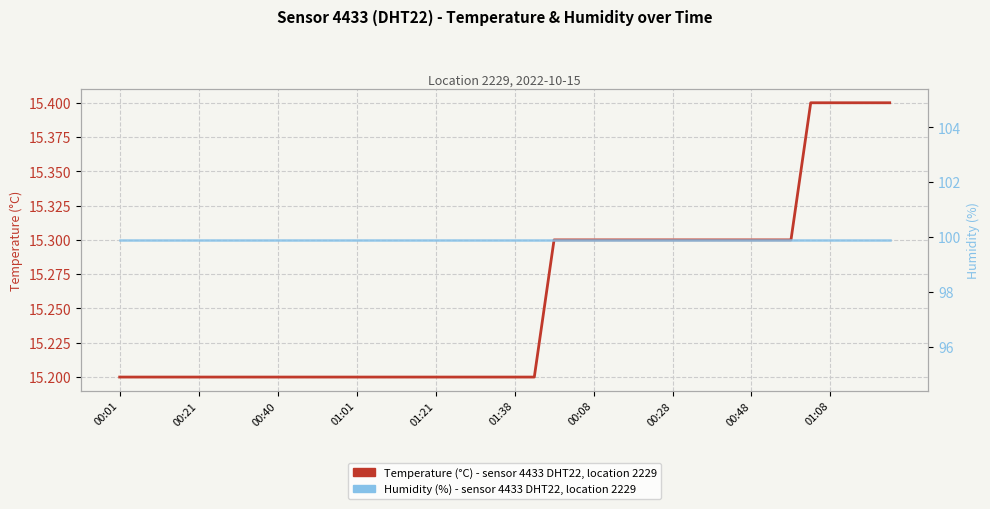

How many lines are shown in the chart?

2